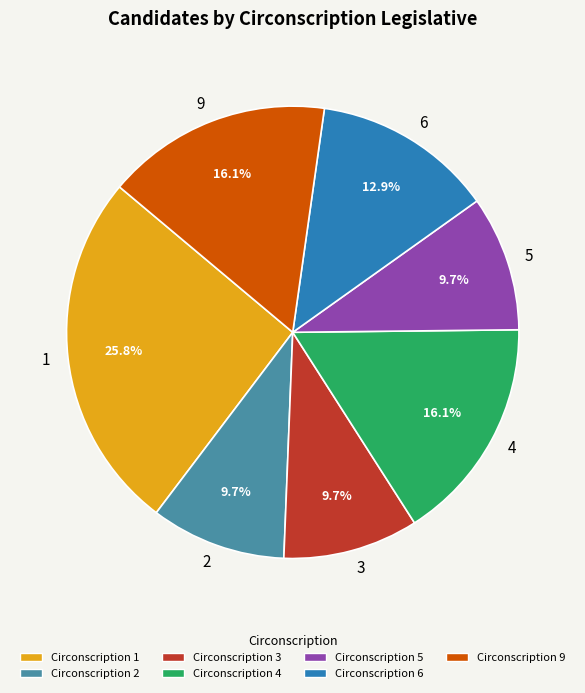

Is 4 the majority of the pie?

No